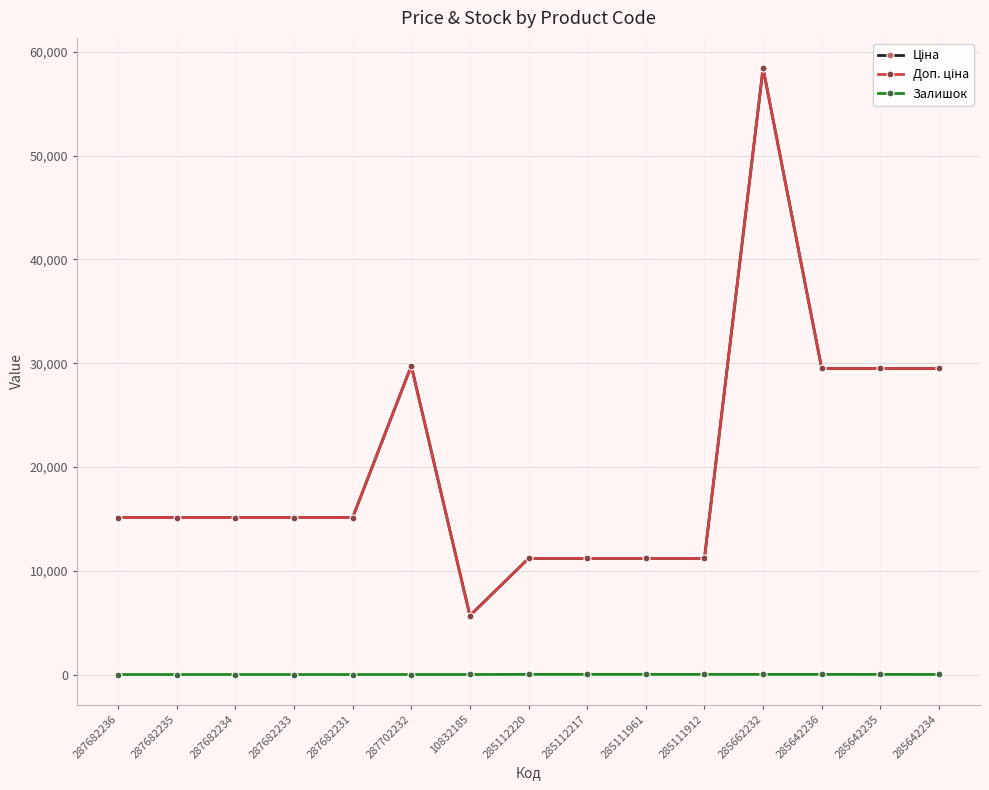

Which series has the largest range (max minus min)?

Ціна